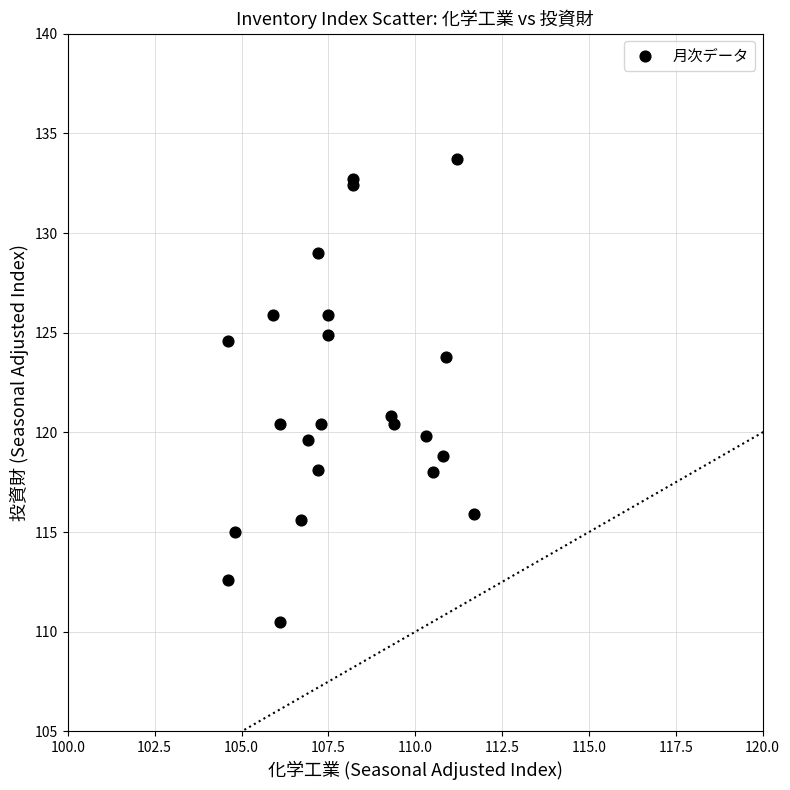

What Y value in the scatter plot is closest to 122?

120.8